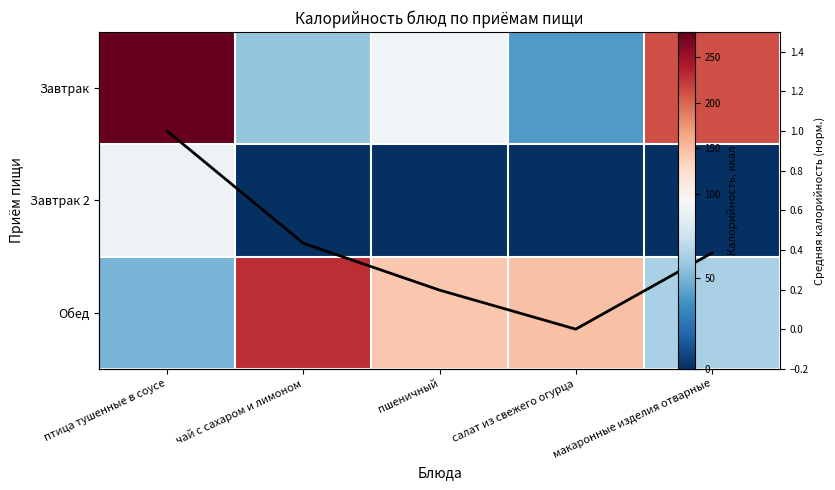

At which category is the sum across all series the highest?

птица тушенные в соусе